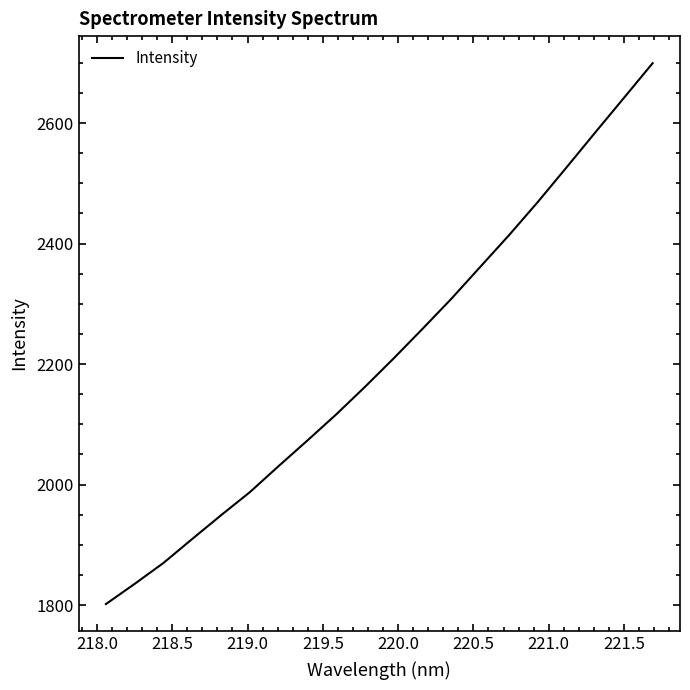

Does the chart have visible grid lines?

No